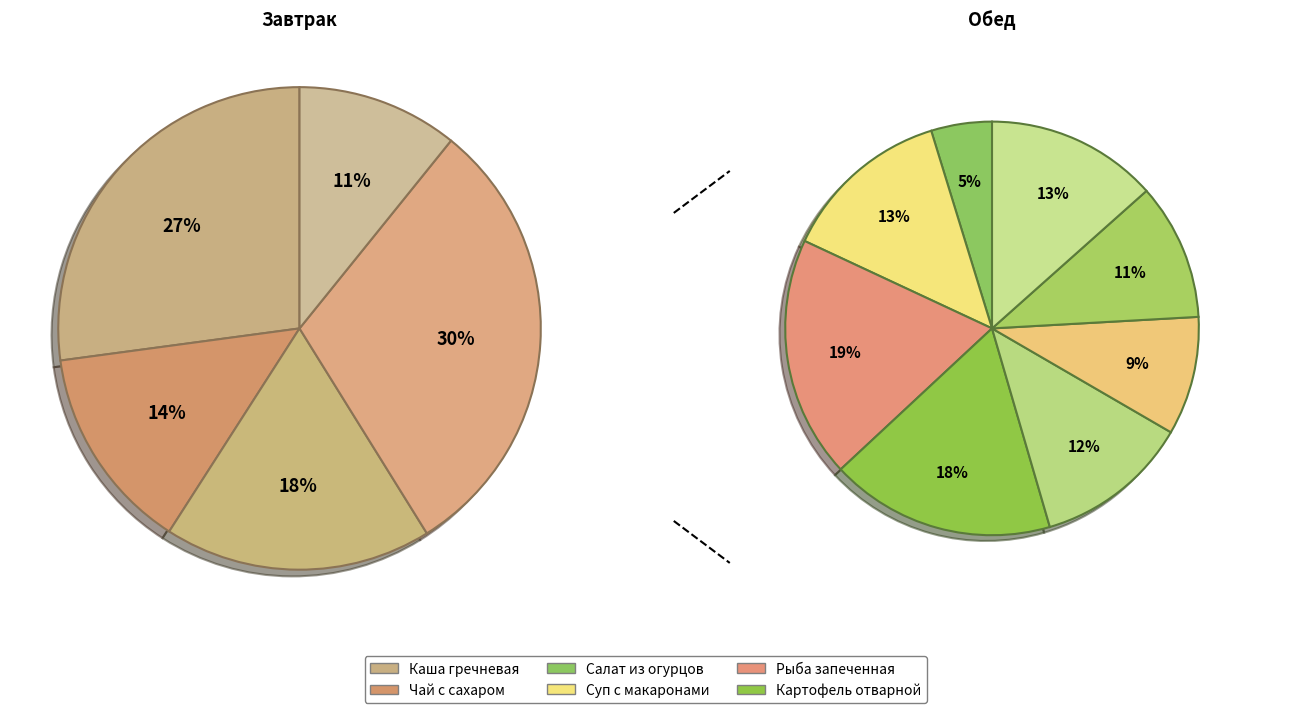

Is there a majority slice in this chart?

No